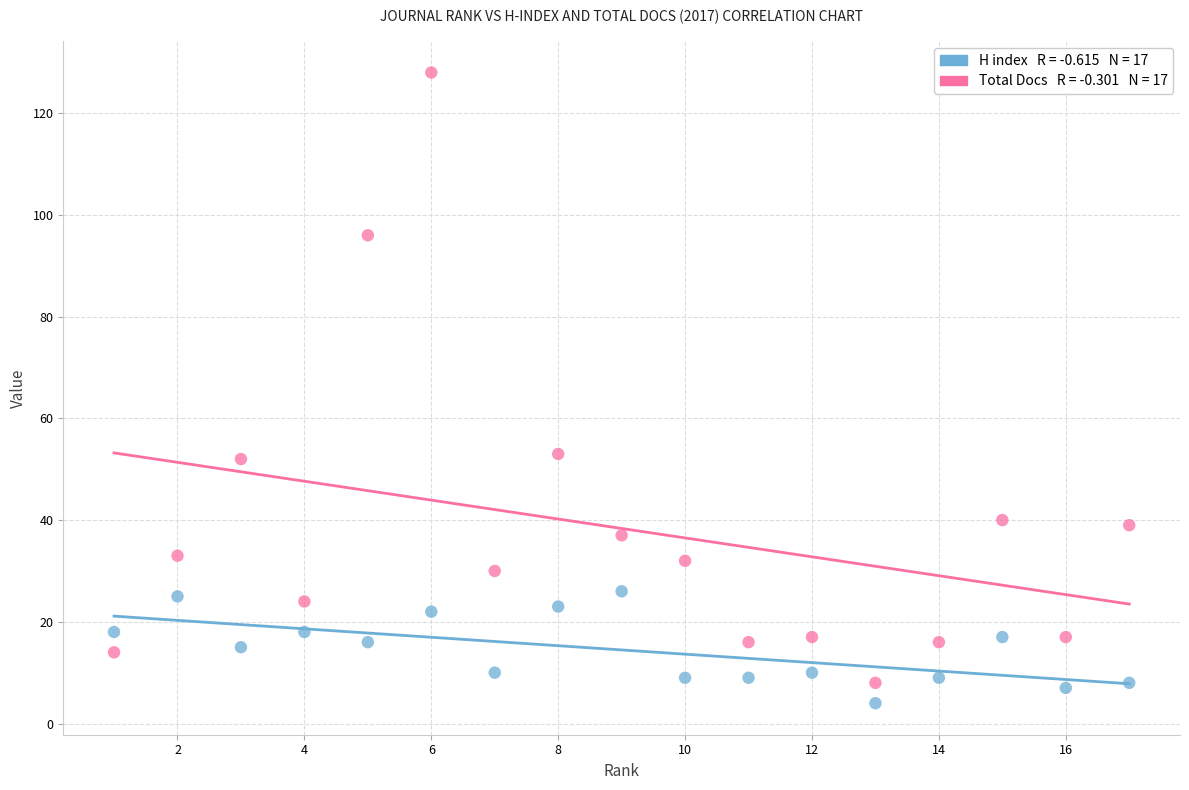

Across all data points, what is the range of Y values (max minus min)?

124